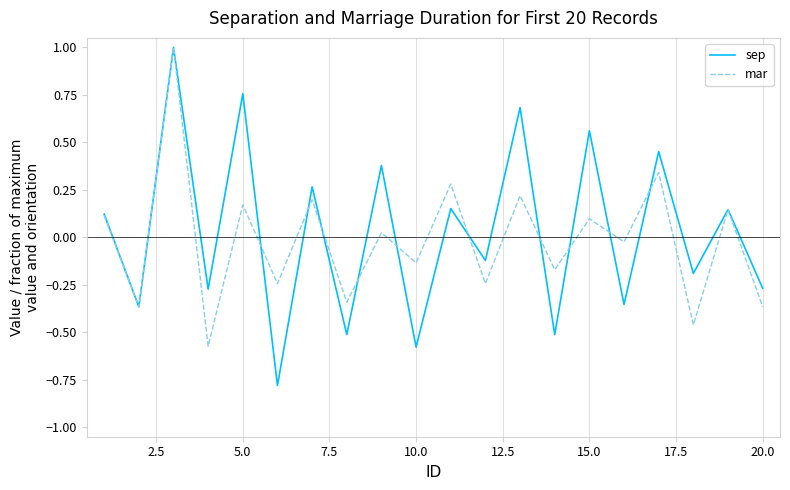

What is the difference between the maximum and second lowest values in the sep series?

1.6